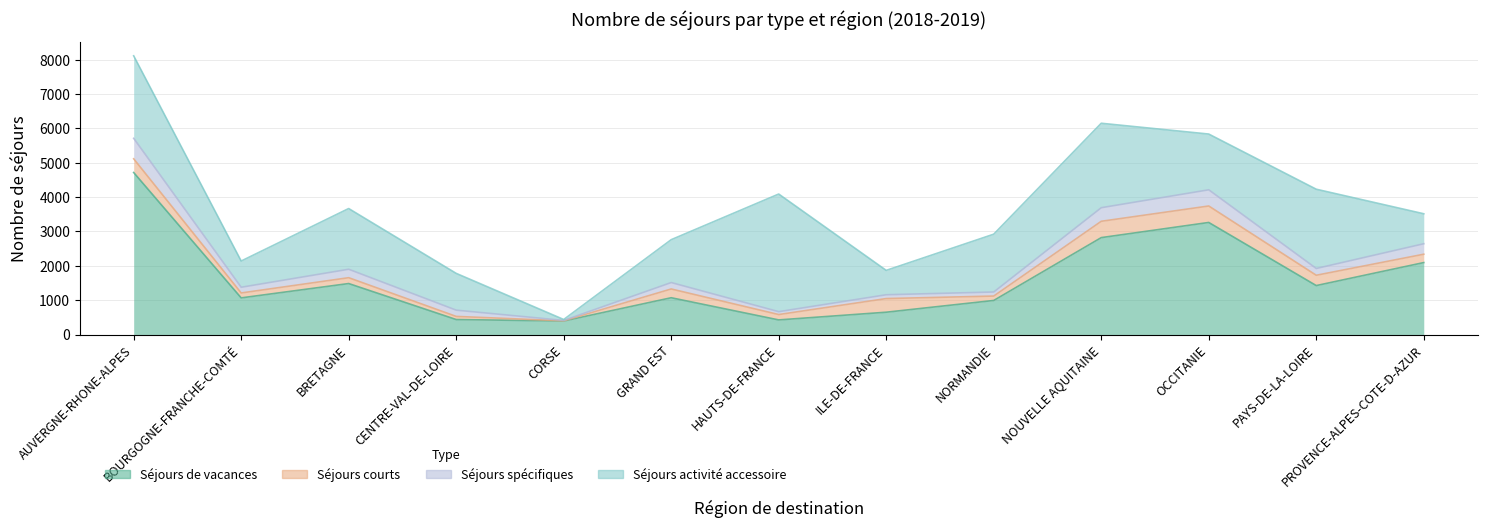

At how many categories does at least one series exceed 671?

12